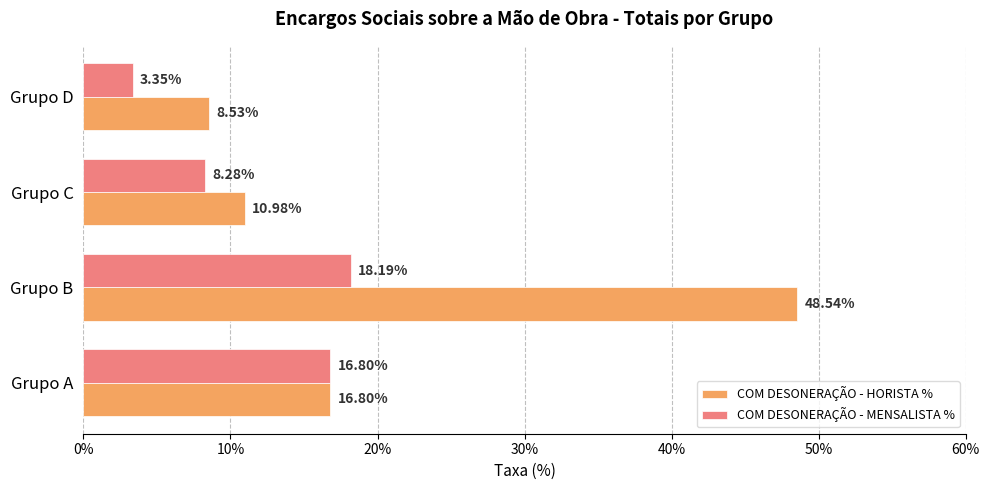

What are all the series names shown in the legend?

COM DESONERAÇÃO - HORISTA %, COM DESONERAÇÃO - MENSALISTA %